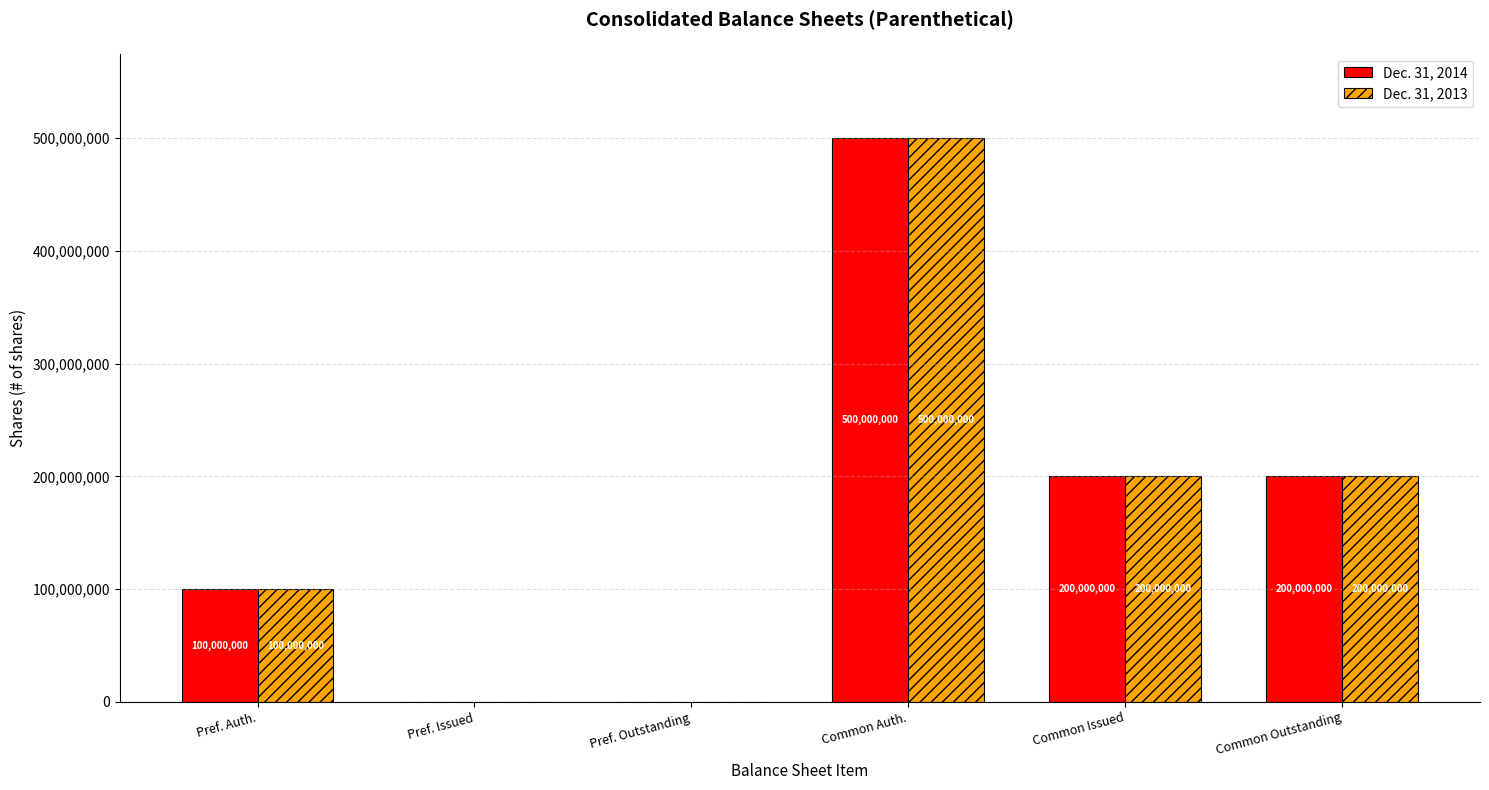

How many Dec. 31, 2014 values are between 0 and 200000000?

5